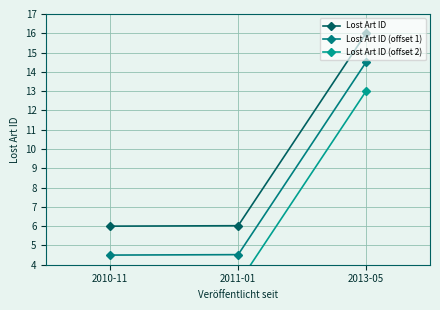

How many categories are shown in the chart?

3